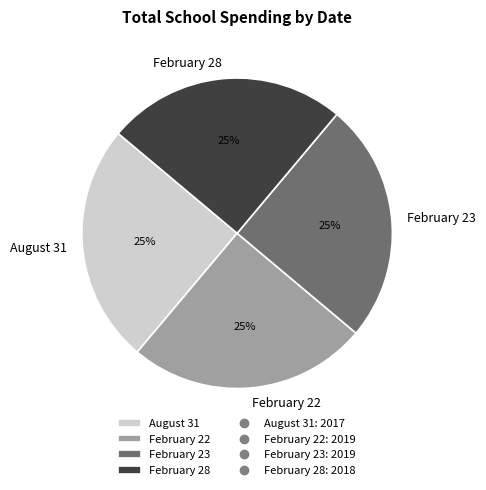

To the nearest percent, what is the average slice percentage?

25%